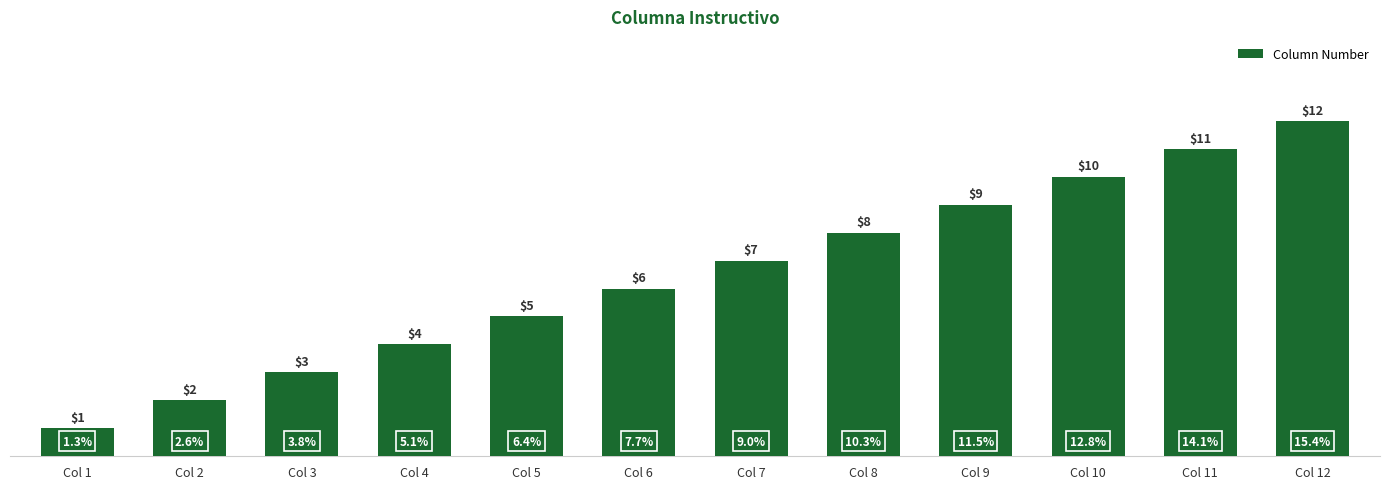

How many categories are shown in the chart?

12